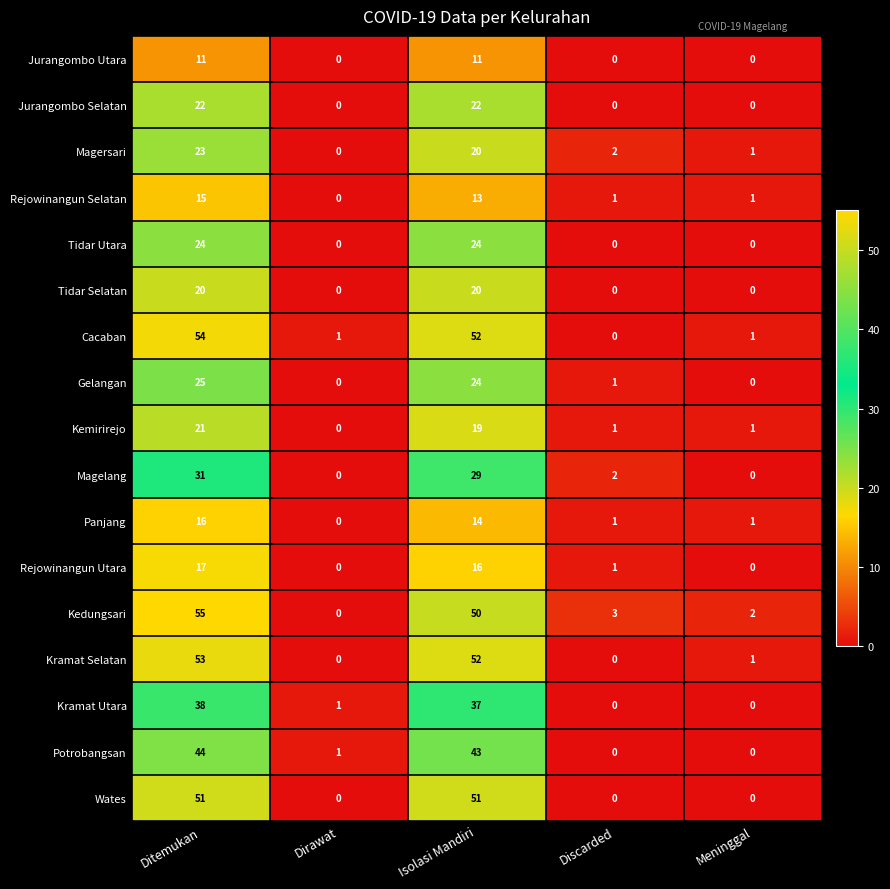

Is it true that Magelang equals 7 at Isolasi Mandiri?

False